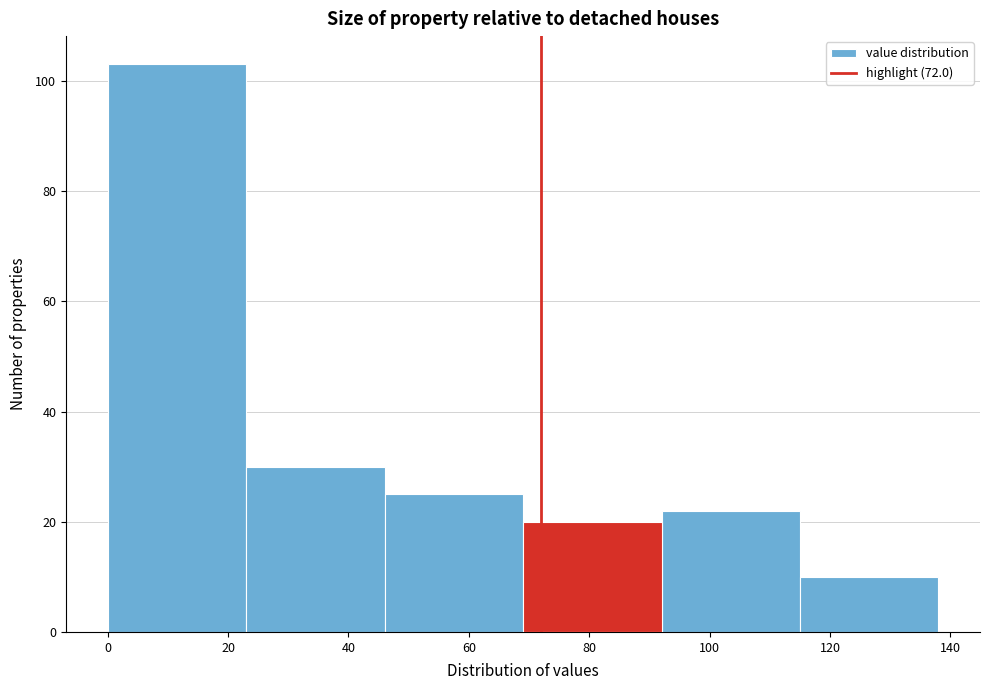

Reading left to right, list every bar in this chart as the range it spans on the x-axis followed by its height. Neither the bar edges nor the heights are printed on the chart, so give them approximately, as read against the axes.

0 to 23: 104
23 to 46: 30
46 to 69: 26
69 to 92: 20
92 to 115: 22
115 to 138: 10